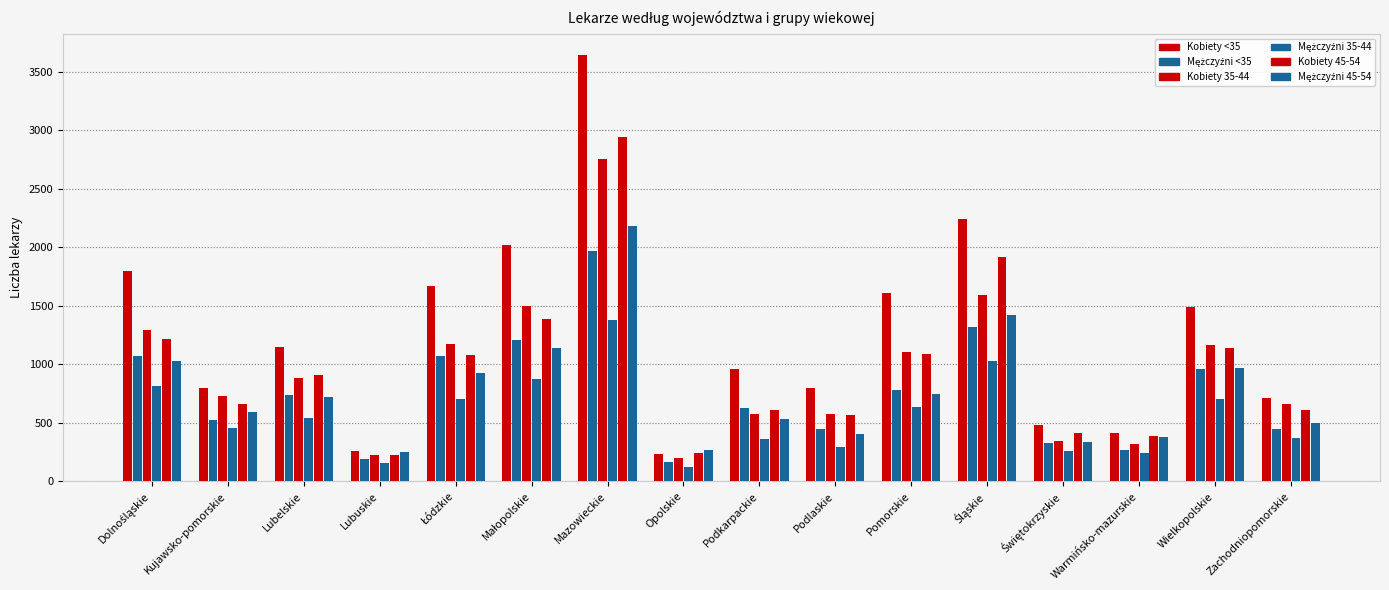

How many bars are there in each group?

6